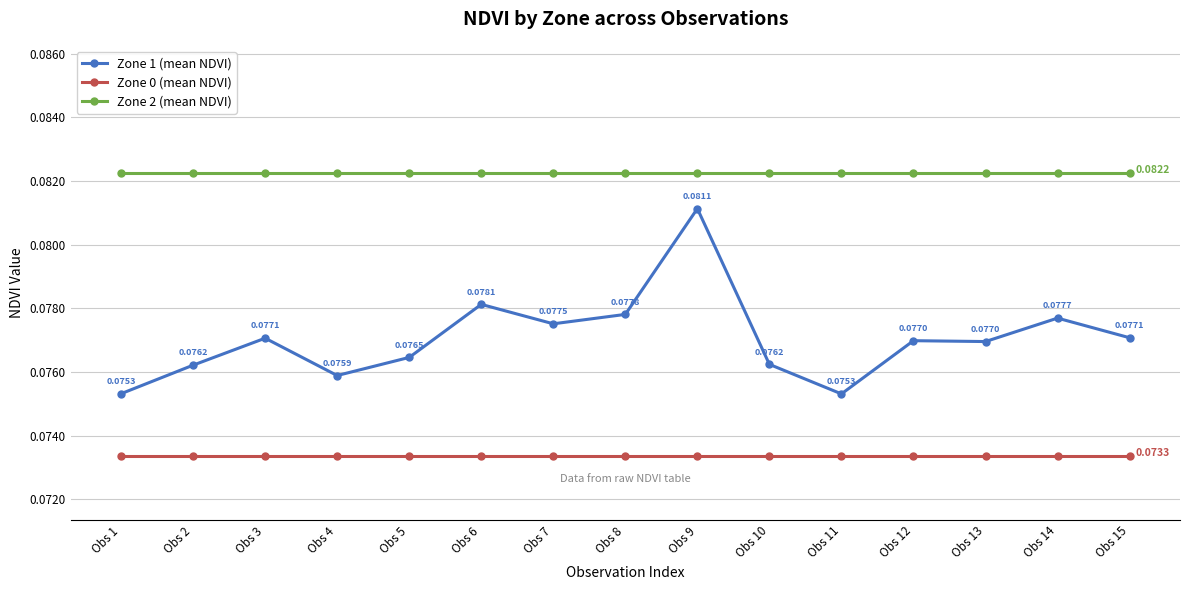

True or false: Zone 0 (mean NDVI) and Zone 1 (mean NDVI) intersect in this chart.

False